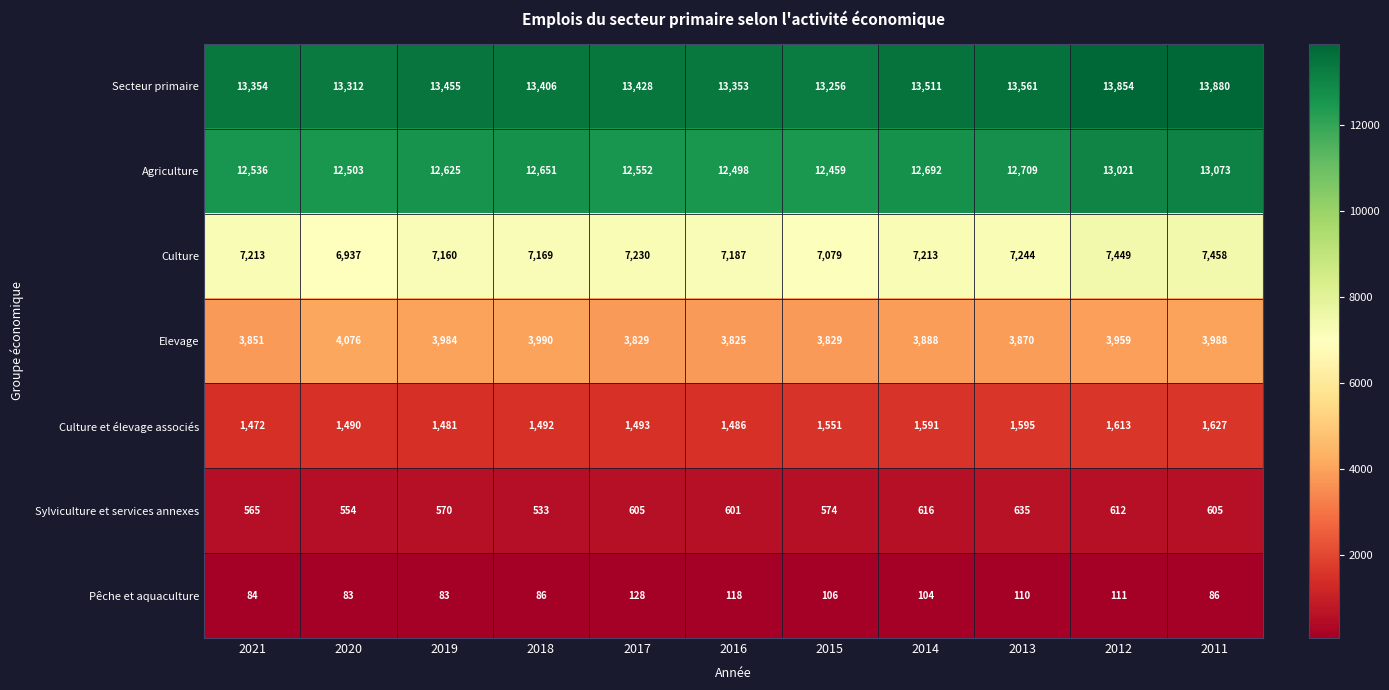

At which category is the sum across all series the highest?

2011